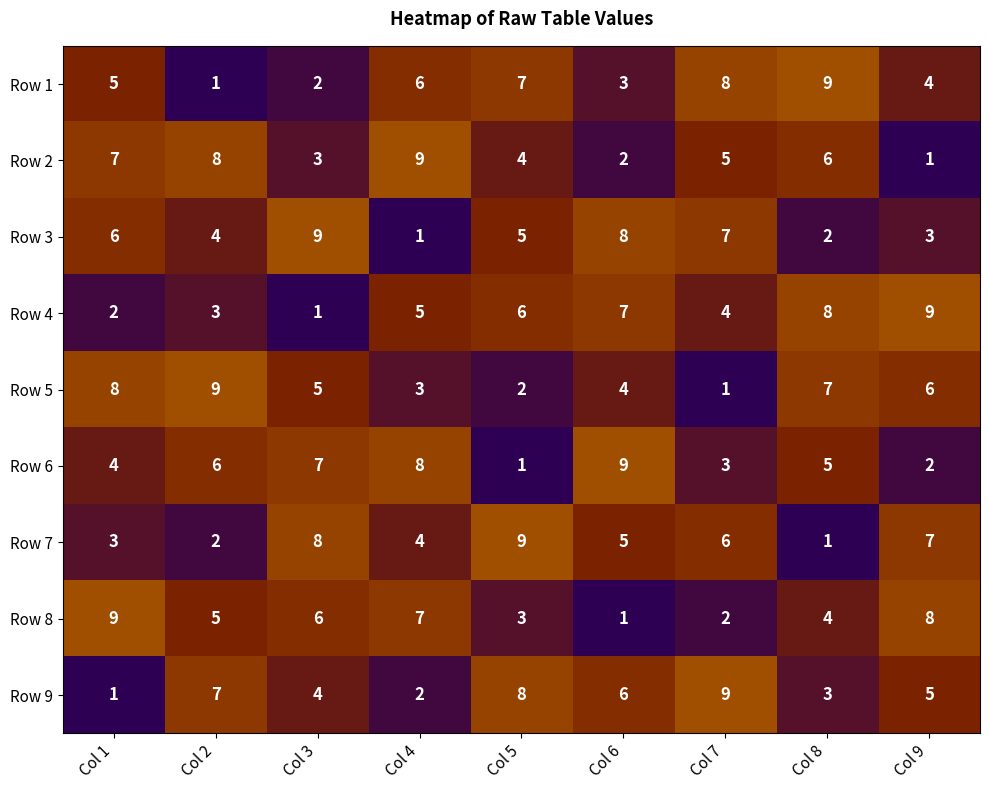

The value of Row 2 at Col 1 is 7. True or false?

True